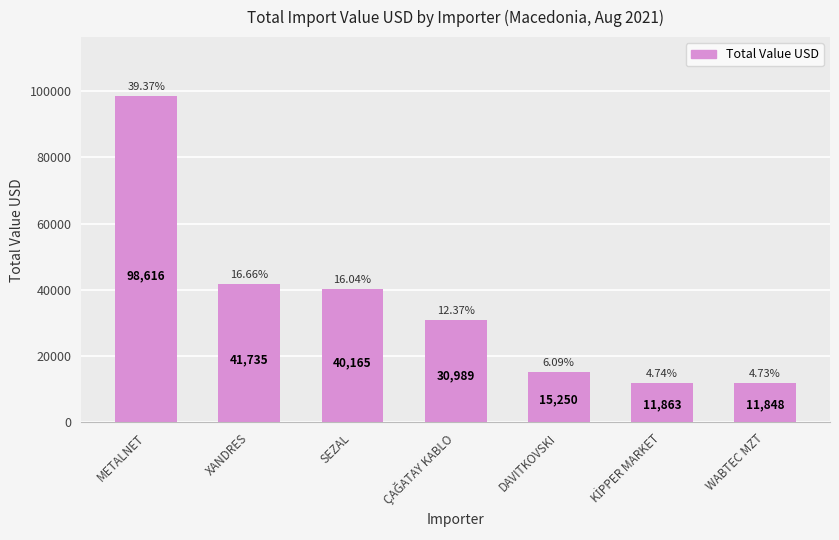

Where does the data first go above 30989?

METALNET